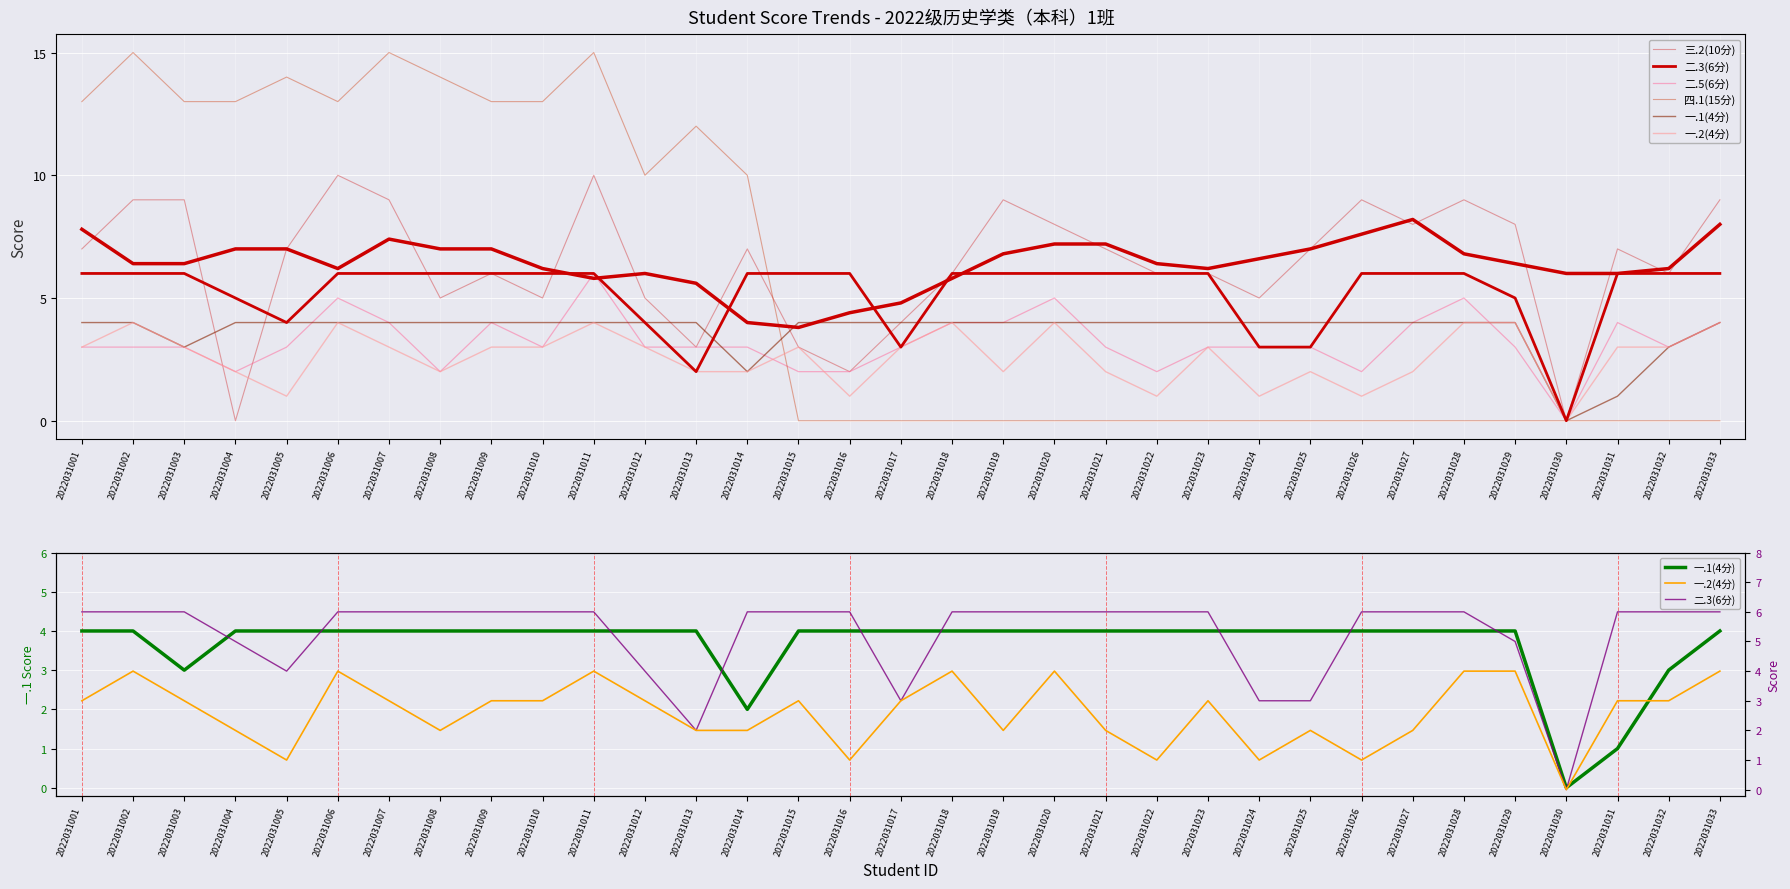

The value of 二.5(6分) at 2022031022 is 3. True or false?

False